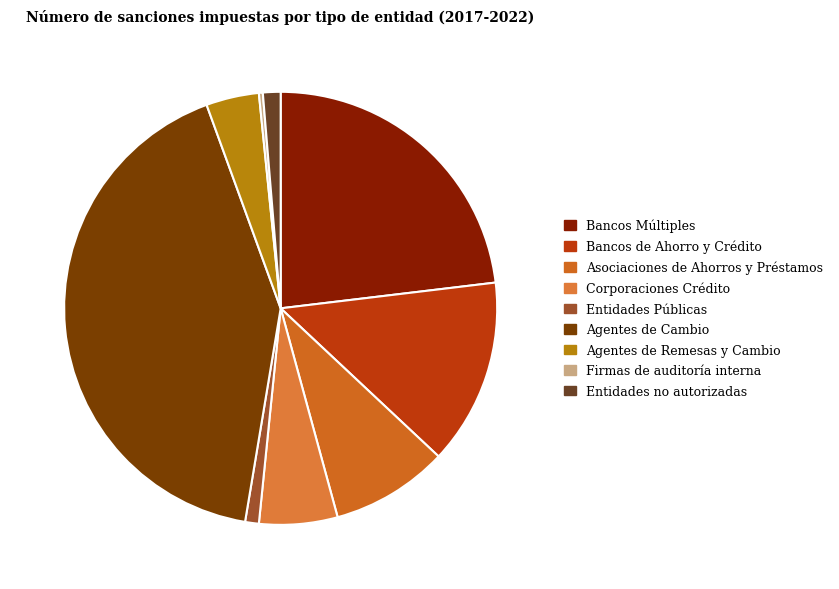

Between Agentes de Cambio and Entidades no autorizadas, which is larger?

Agentes de Cambio